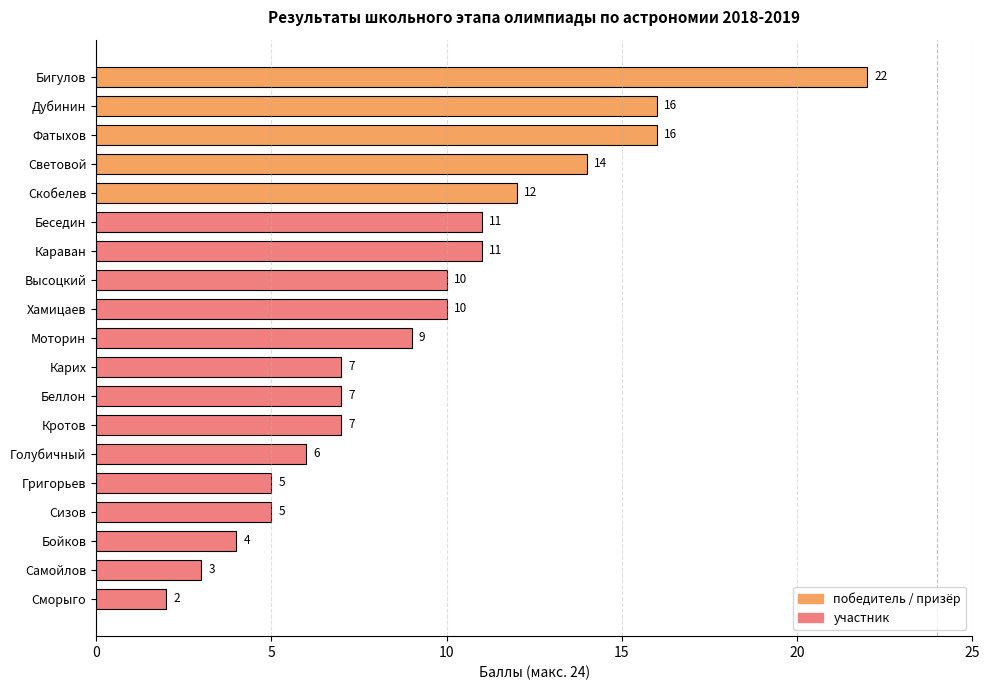

What is the sum of all values?

177